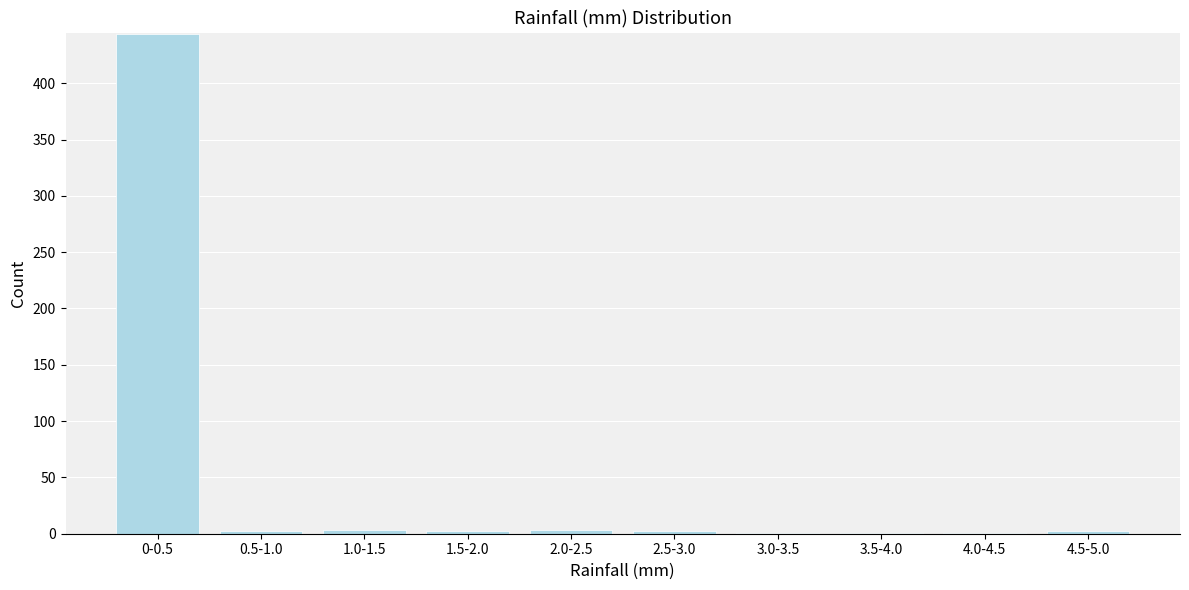

At which category does the chart reach its peak across all series?

0-0.5